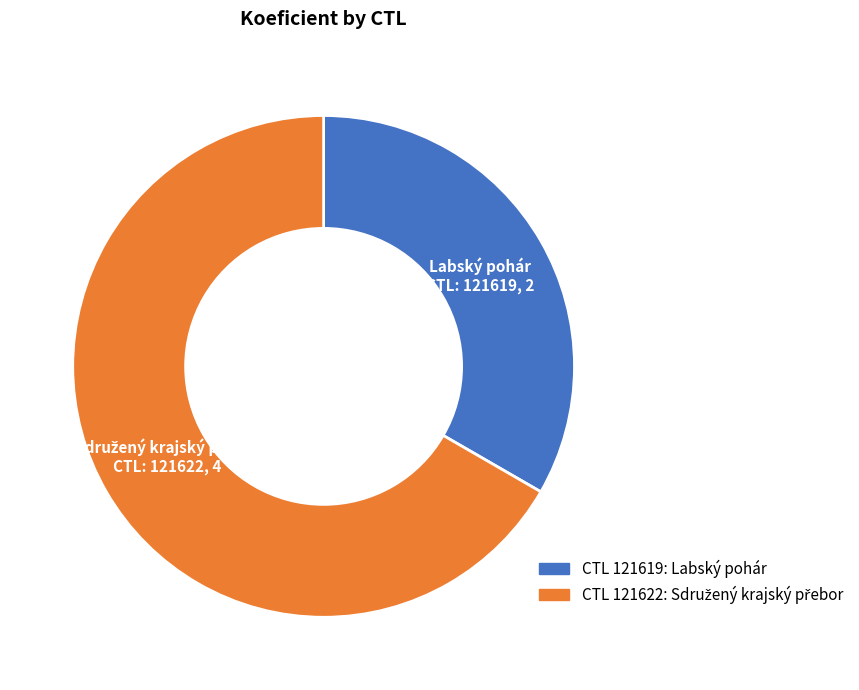

Is it true that CTL 121619: Labský pohár is 19% of the pie?

False